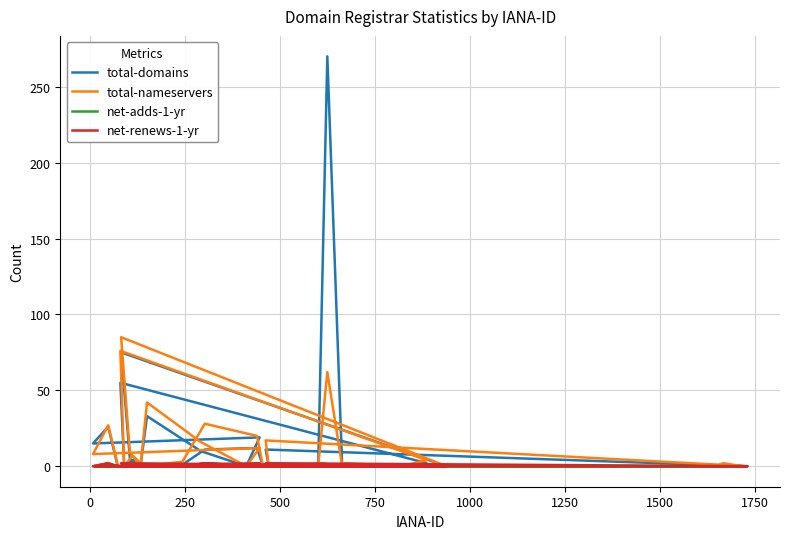

How many data points does each series have?

40